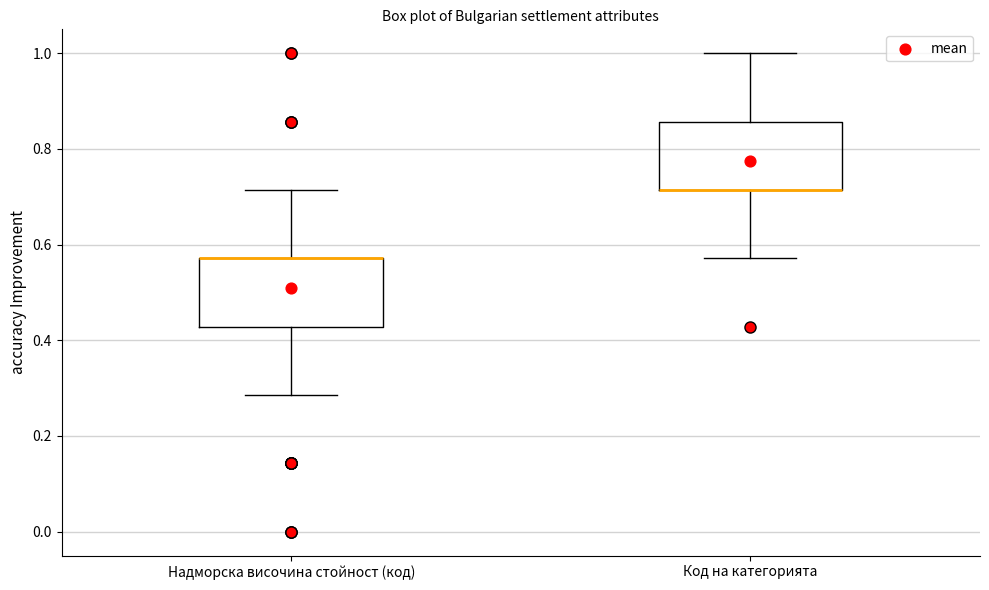

Reading left to right, transcribe this box plot: for each box, give where its median line is, the range the box spans, and where its two whiskers end, as read against the y-axis. The values are not printed on the chart, so give them approximately, as read against the axis.

Надморска височина стойност (код): median 0.58 (drawn on the box's upper edge), box 0.42 to 0.58, whiskers 0.28 to 0.72
Код на категорията: median 0.72 (drawn on the box's lower edge), box 0.72 to 0.86, whiskers 0.58 to 1.00